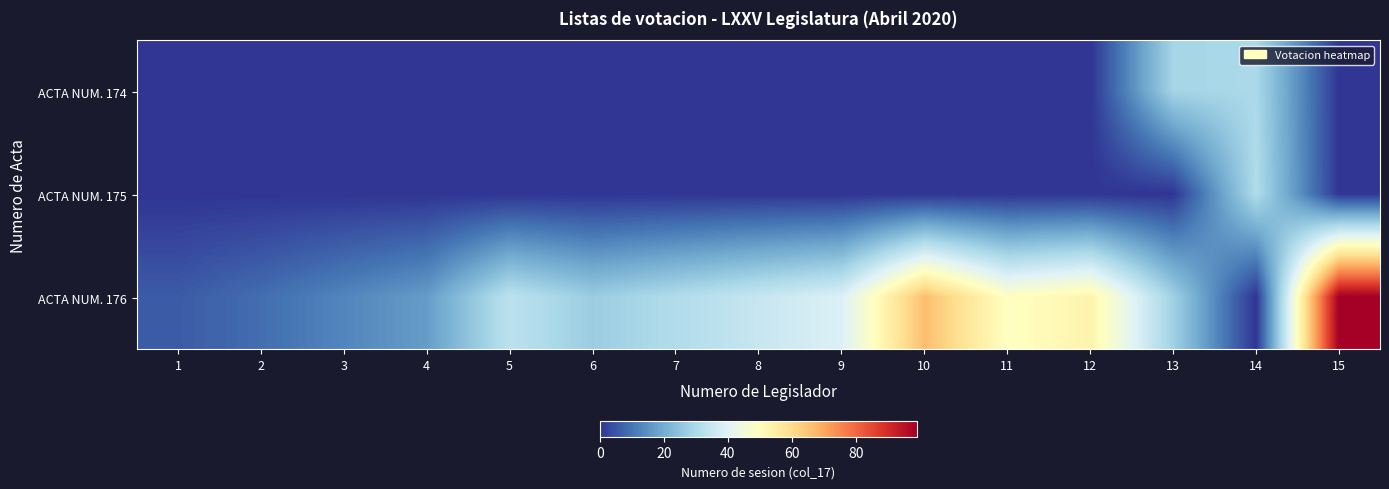

What is the maximum value shown in the chart?

99